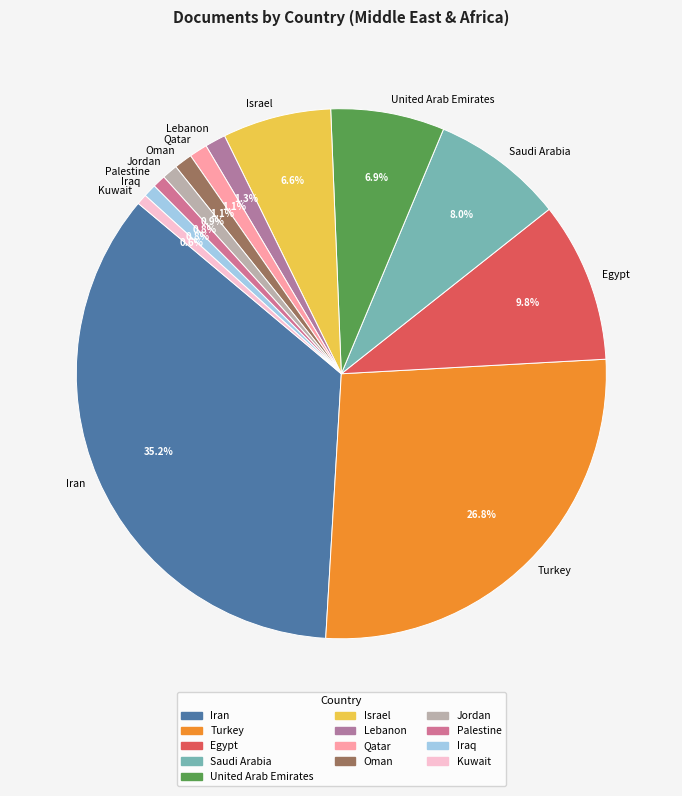

Is the sum of Kuwait and Iran greater than half?

No